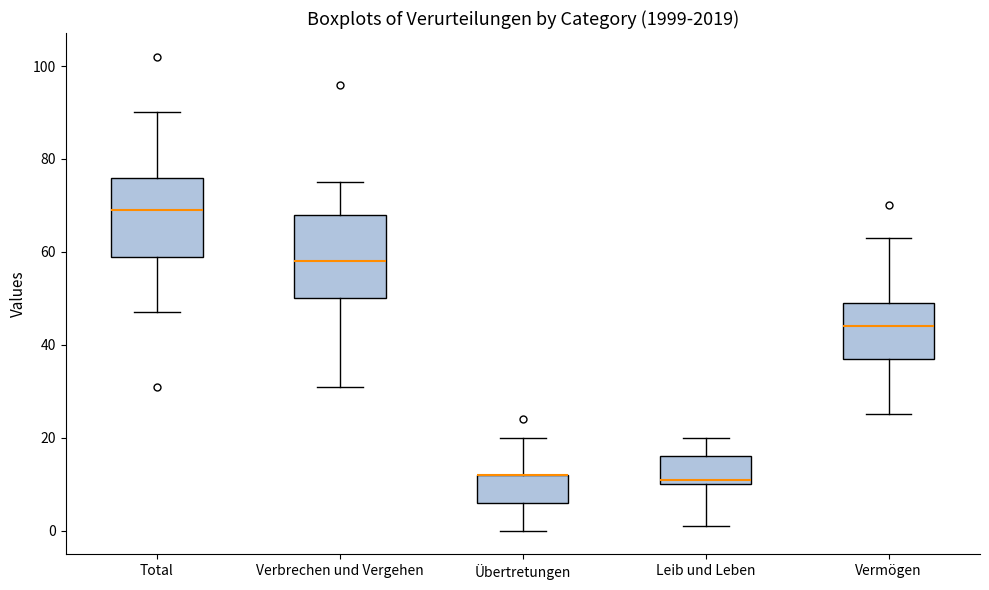

Where does the upper whisker of the box for Verbrechen und Vergehen end on the y-axis? The values are not printed on the chart, so give them approximately, as read against the axis.

76